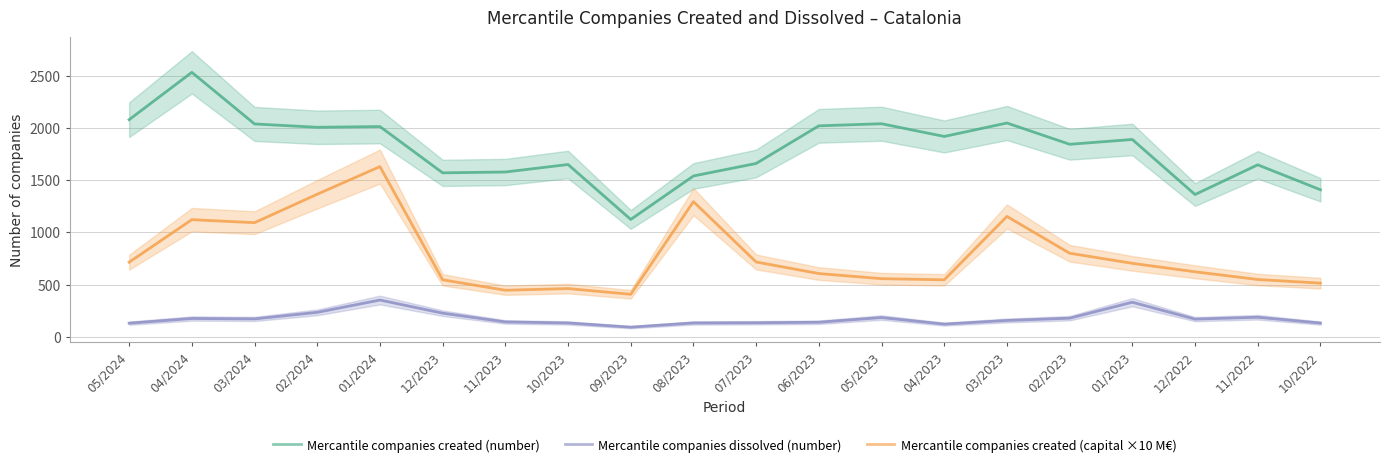

What is the minimum value for Mercantile companies created (number)?

1124